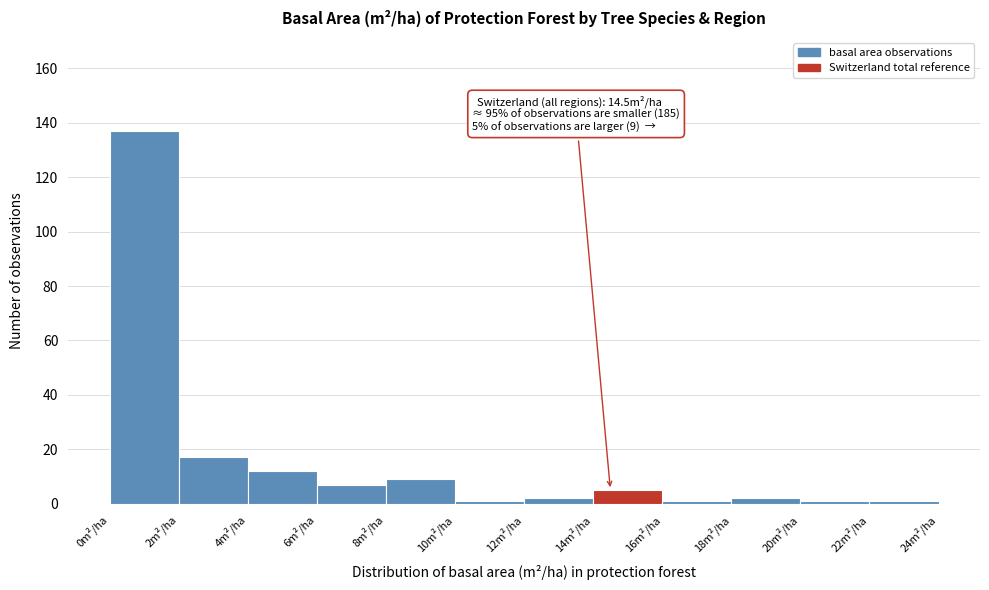

Over which range of the x-axis is the bar tallest?

0 to 2